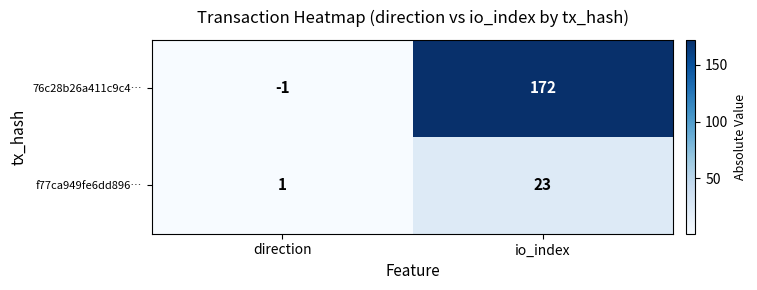

List the labels in order of f77ca949fe6dd896… value, largest first.

io_index, direction